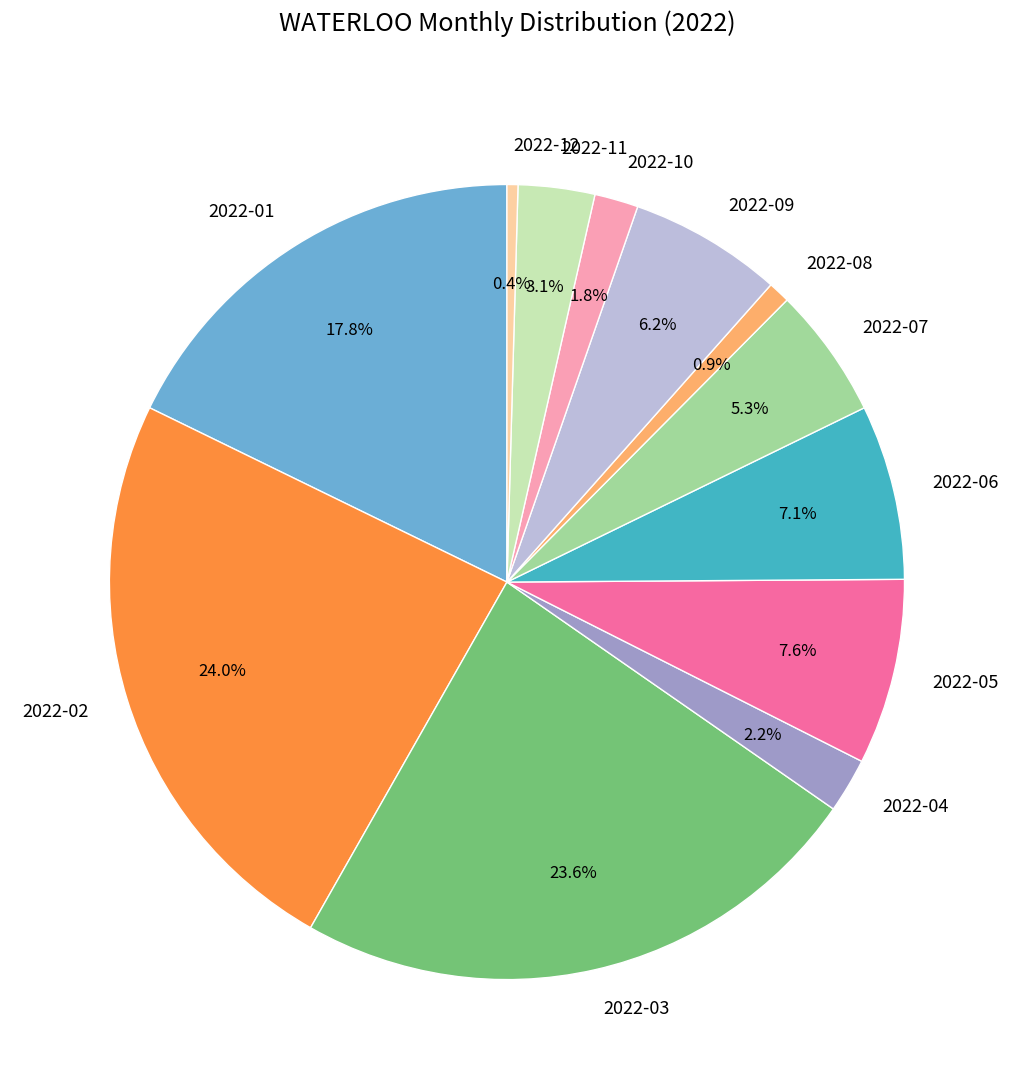

True or false: 2022-11 accounts for 3% of the total.

True